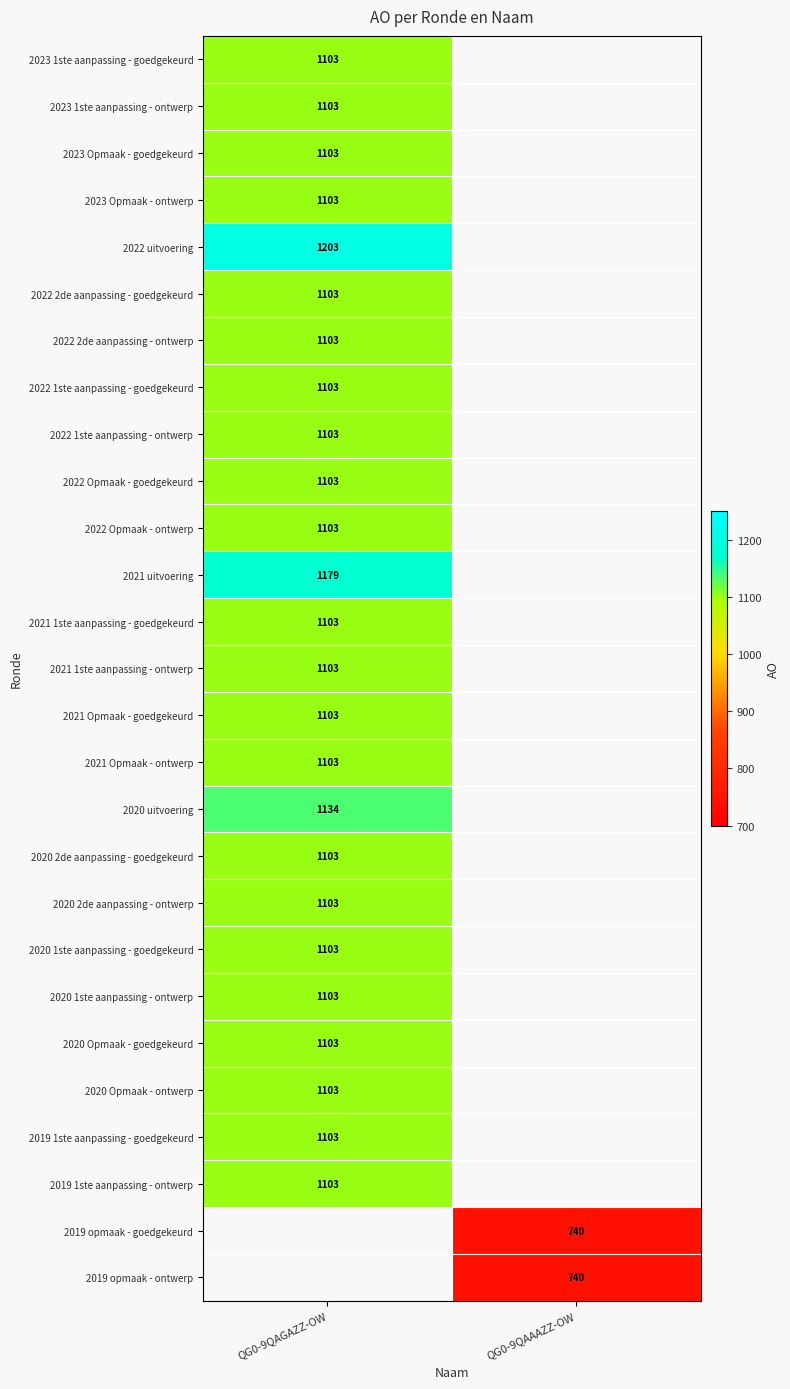

What is the greatest value displayed?

1203.0